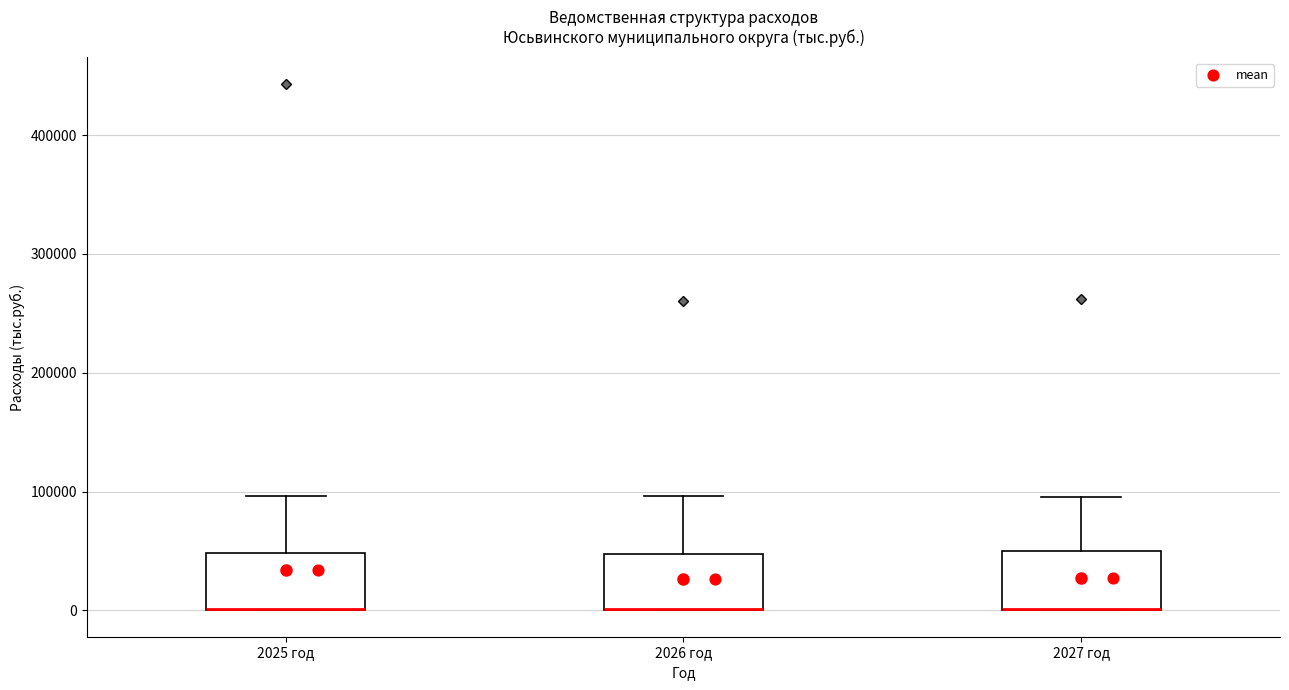

Where is the upper edge of the box for 2026 год on the y-axis? The values are not printed on the chart, so give them approximately, as read against the axis.

50000